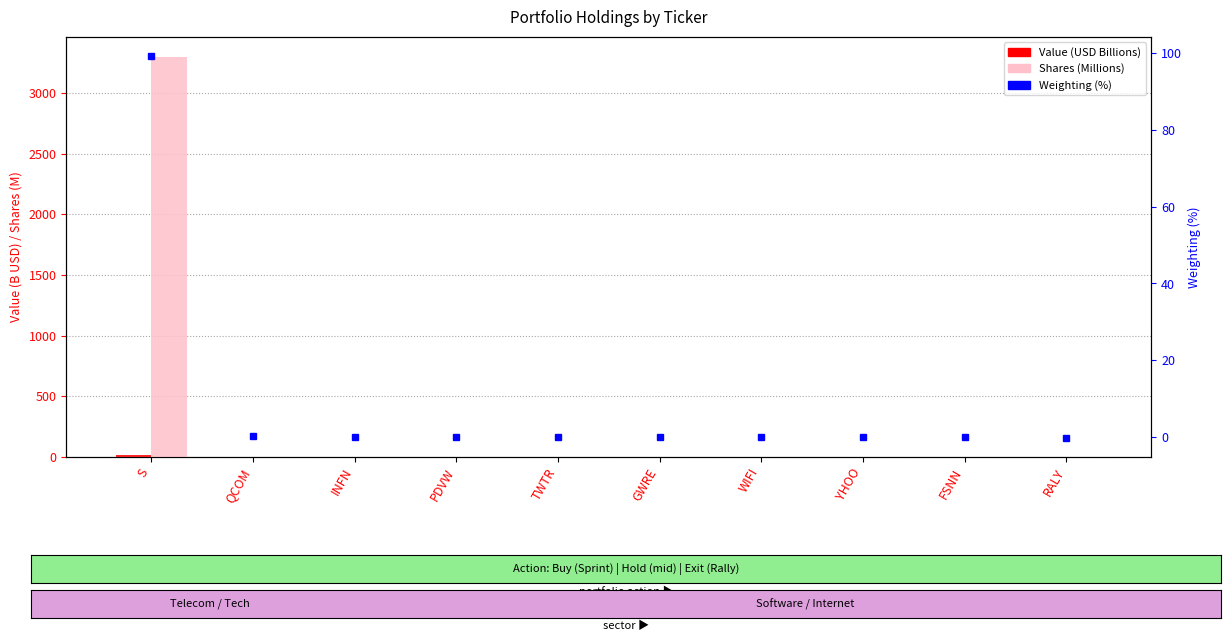

Where is Value (USD Billions) nearest to the value 6?

QCOM